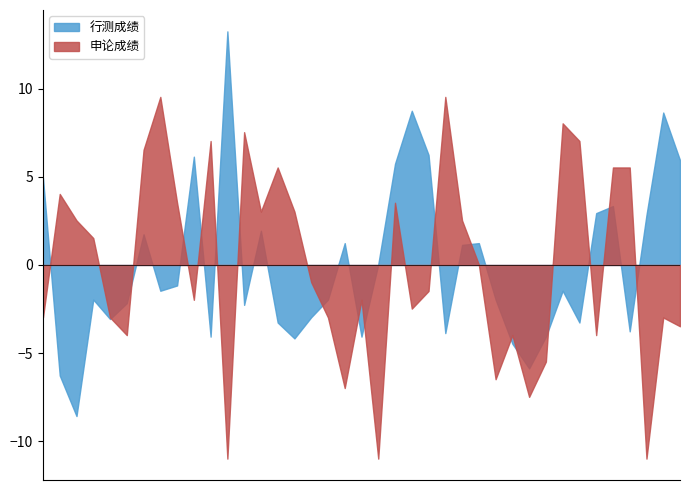

Rank the series by their maximum value, from highest to lowest.

行测成绩, 申论成绩